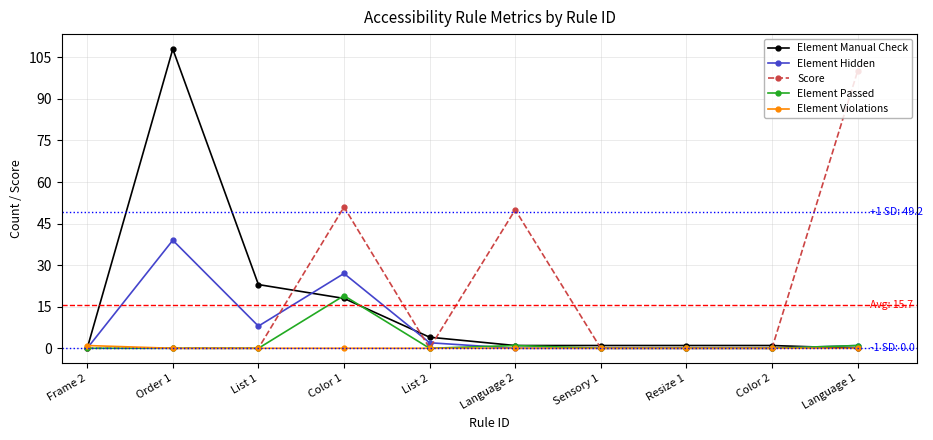

Is this an area chart (filled region under the line)?

No